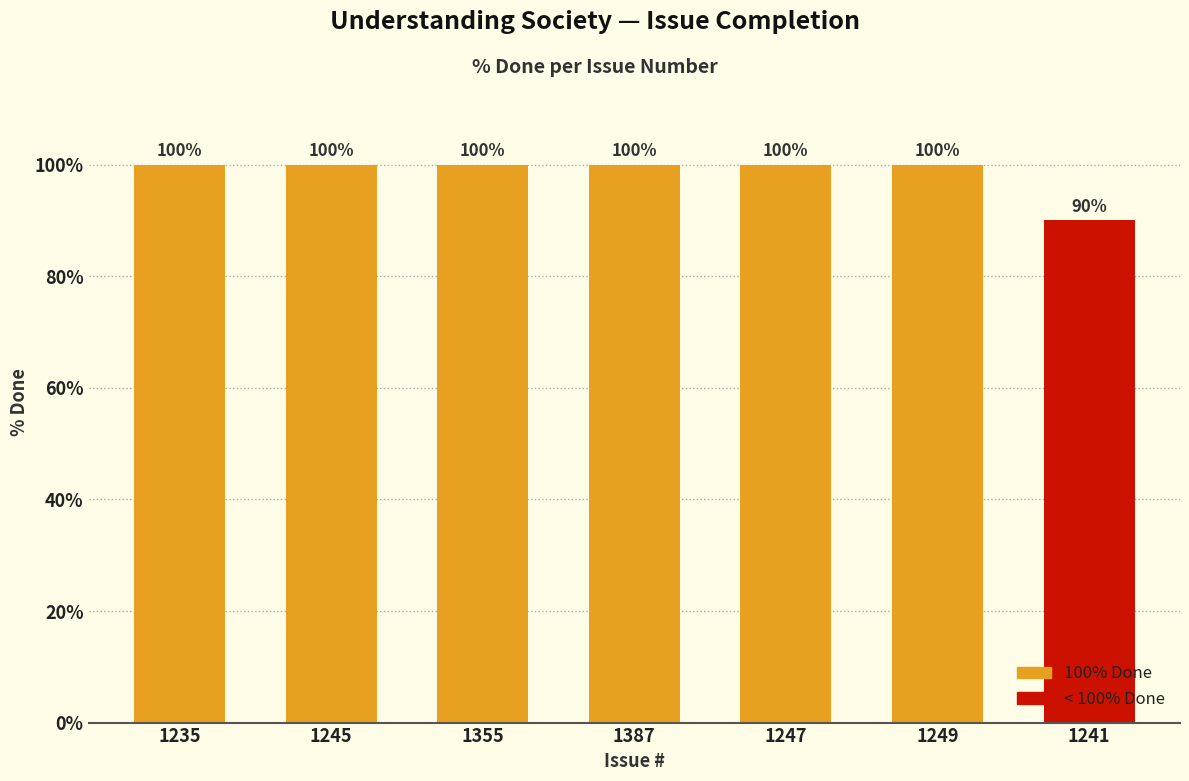

Reading right to left, extract all data points from this chart.

1241=90	1249=100	1247=100	1387=100	1355=100	1245=100	1235=100